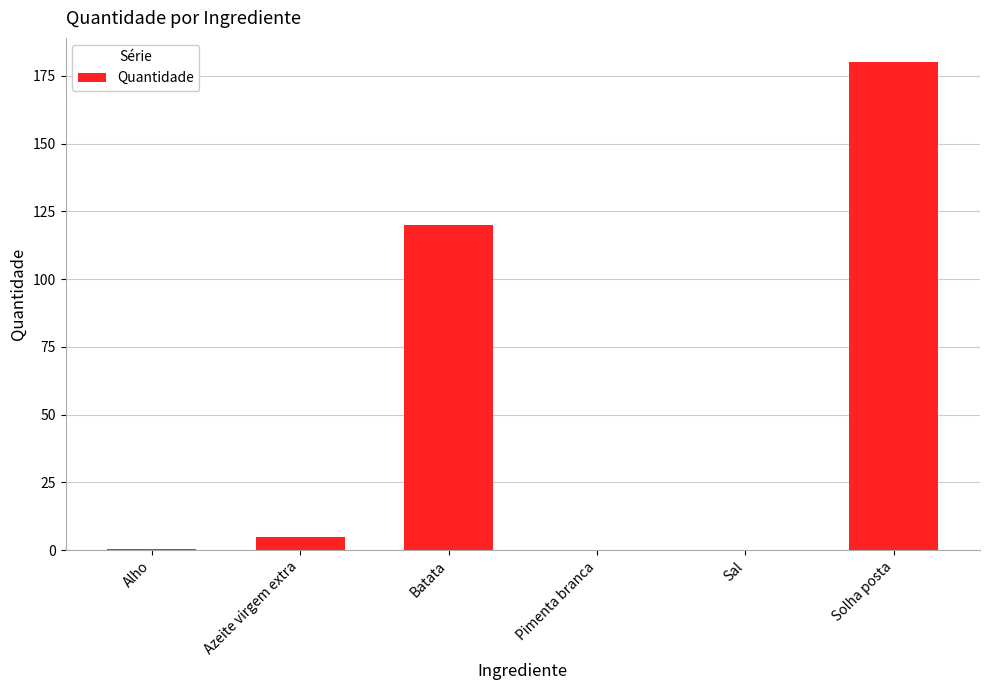

Is it true that the value at Solha posta is 180.0?

True